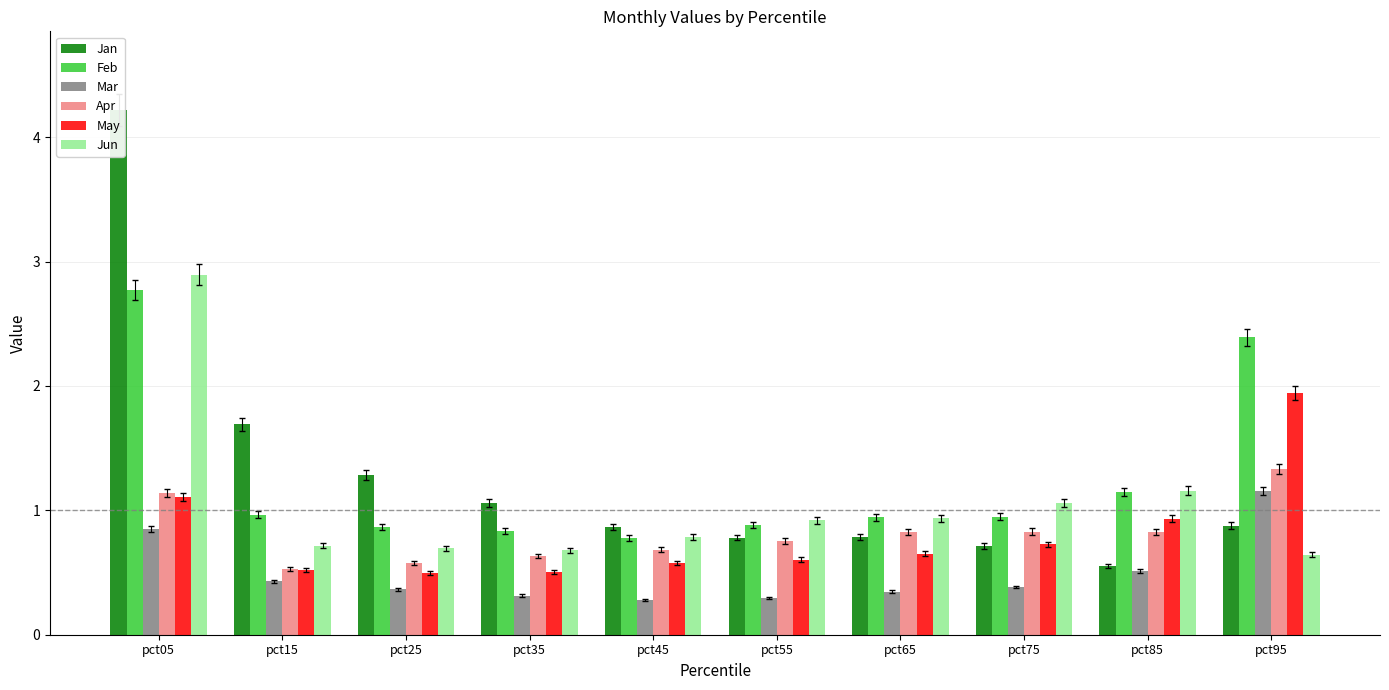

Which series has the widest spread of values?

Jan